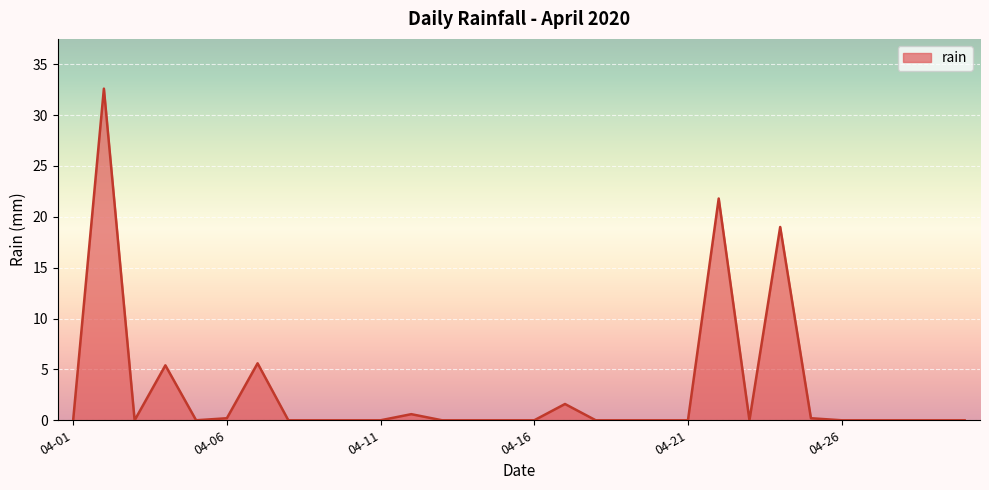

What is the greatest value displayed?

32.6